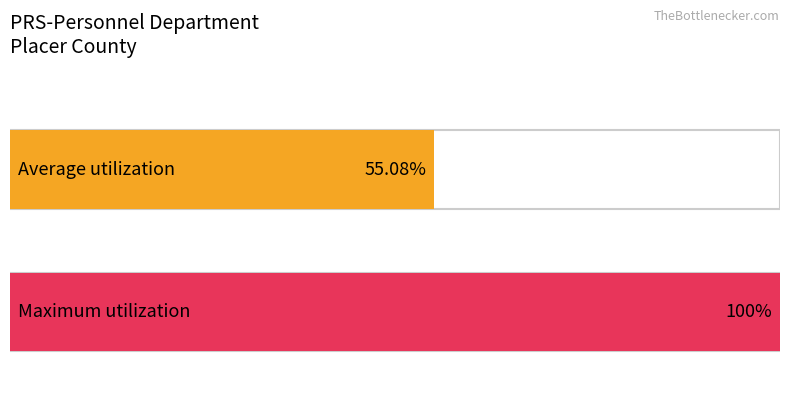

How many series are shown in this chart?

1